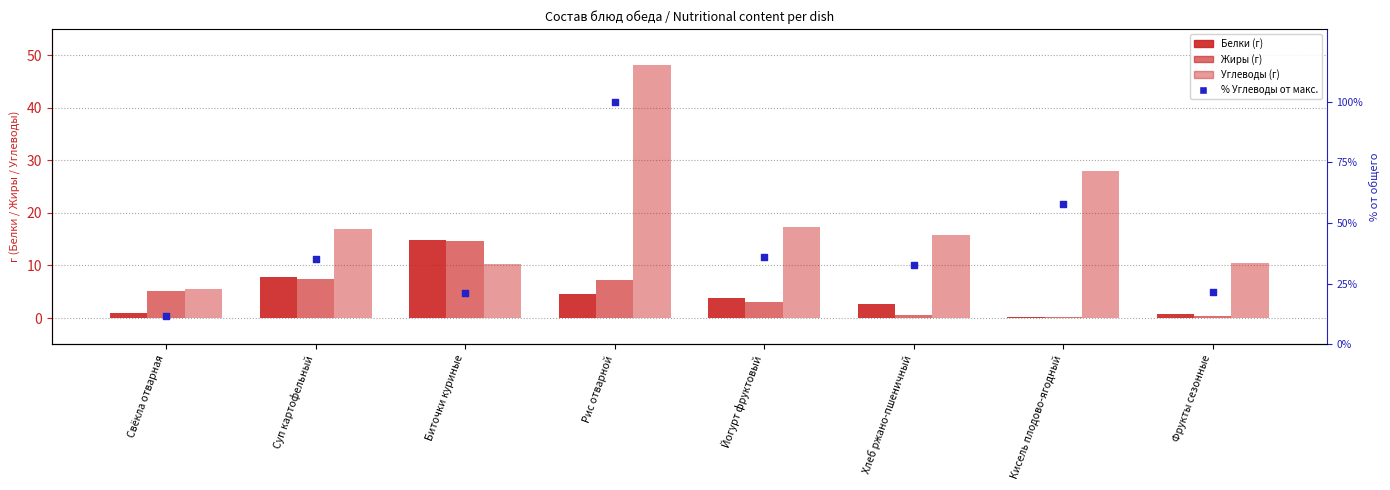

Which series reaches the maximum Y coordinate?

% Углеводы от макс.